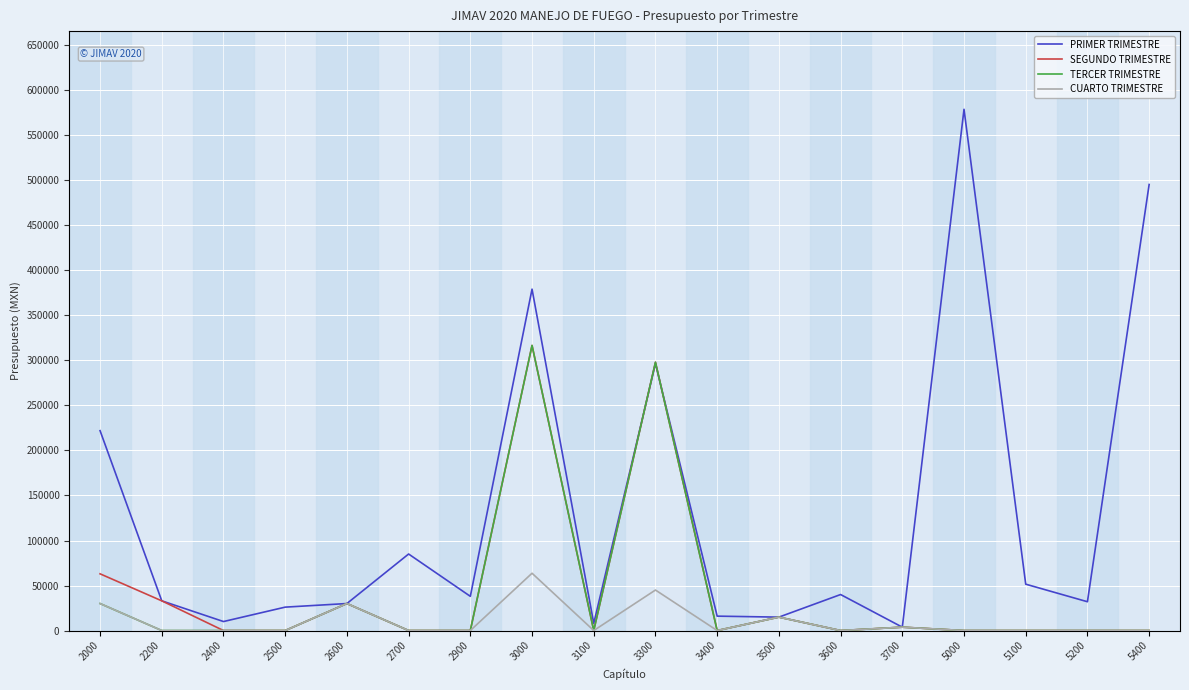

Does the chart display data point markers on the line(s)?

No